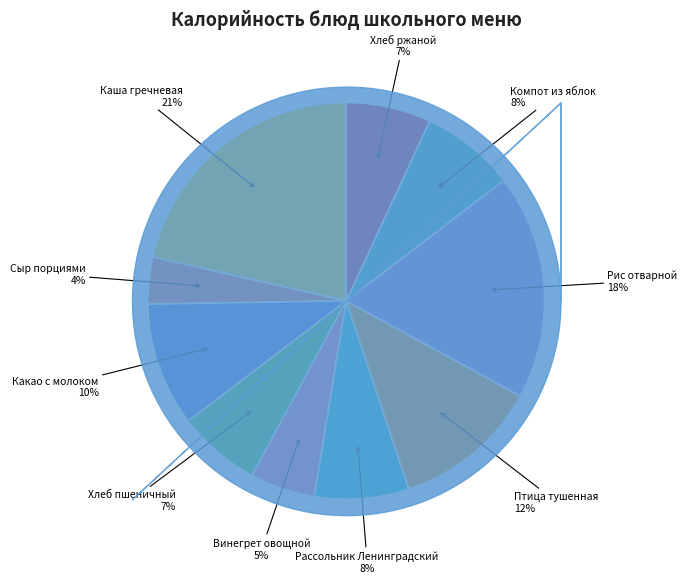

Is there a majority slice in this chart?

No